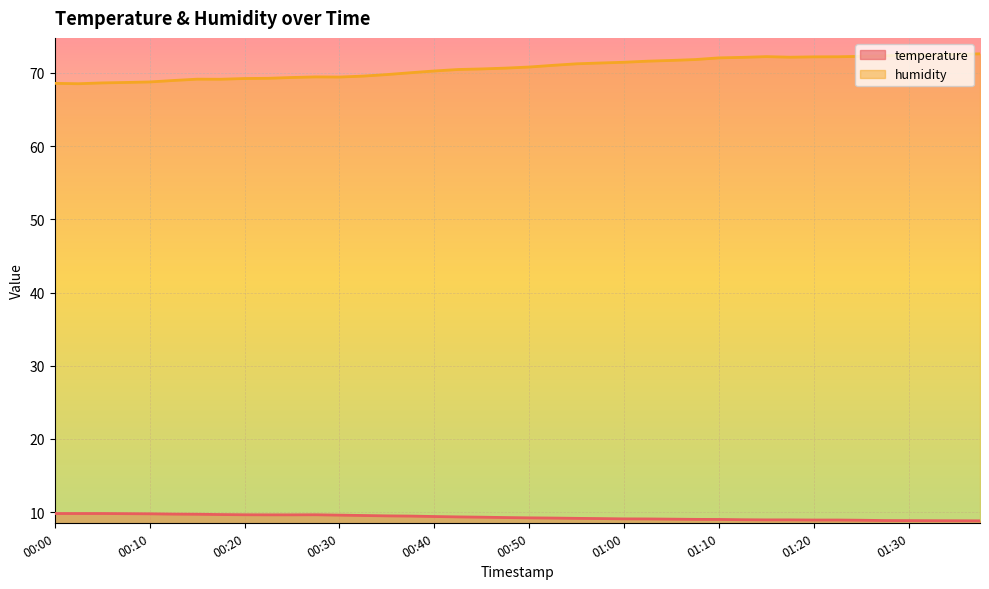

Which series has the largest total across all categories?

humidity